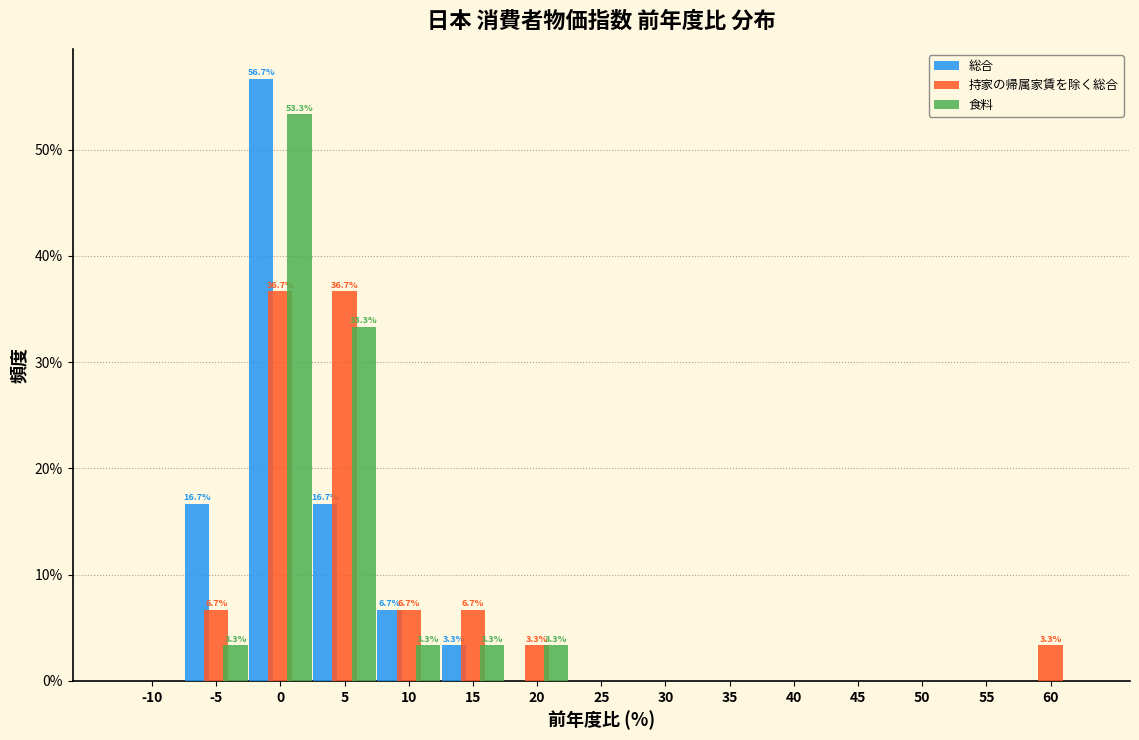

What is the maximum value shown in the chart?

56.7